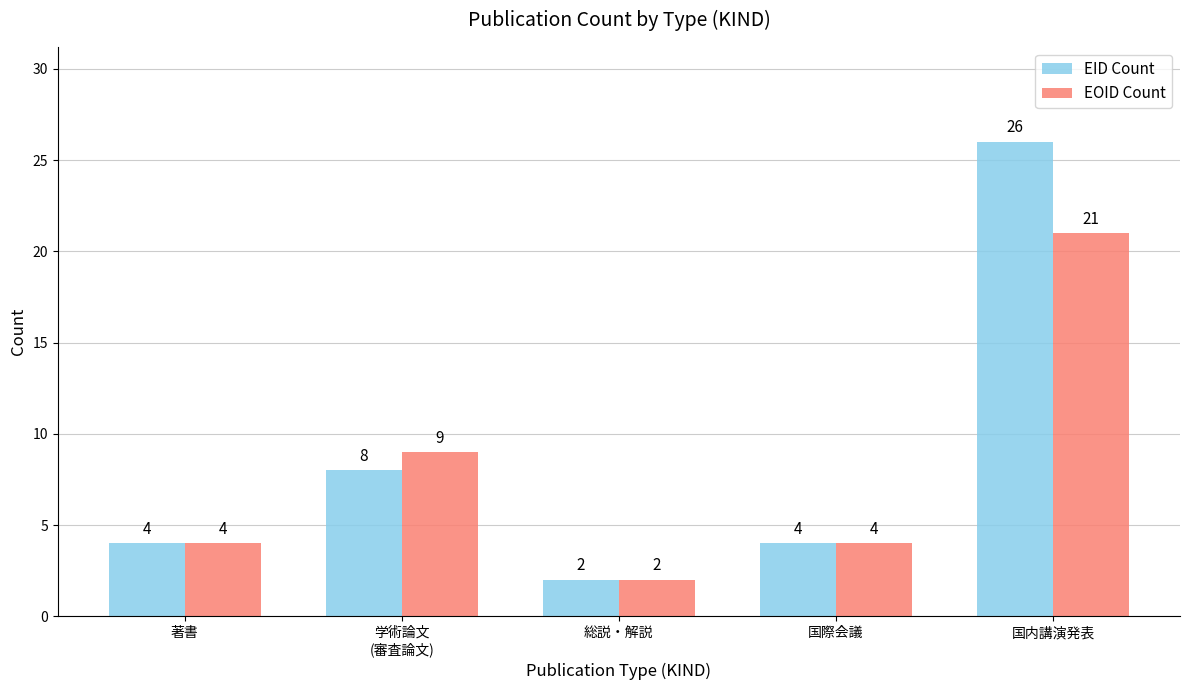

How many EOID Count values are between 4 and 9?

3